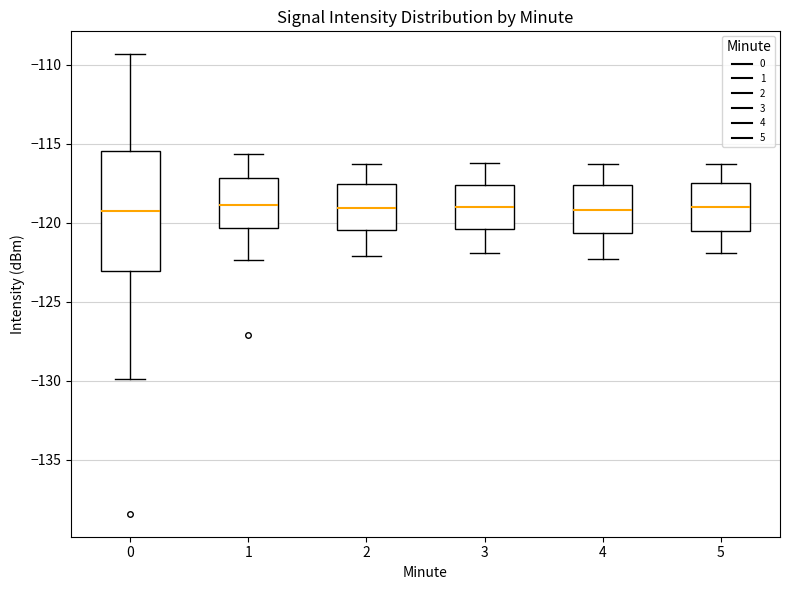

Which box is the tallest, from its lower edge to its upper edge?

0